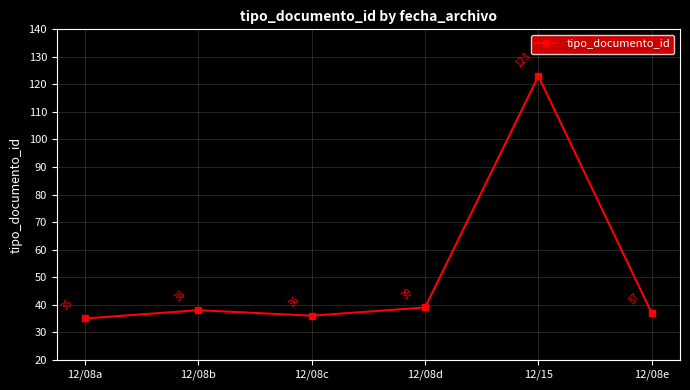

How many interior local valleys (lower than both neighbors) does the data have?

1